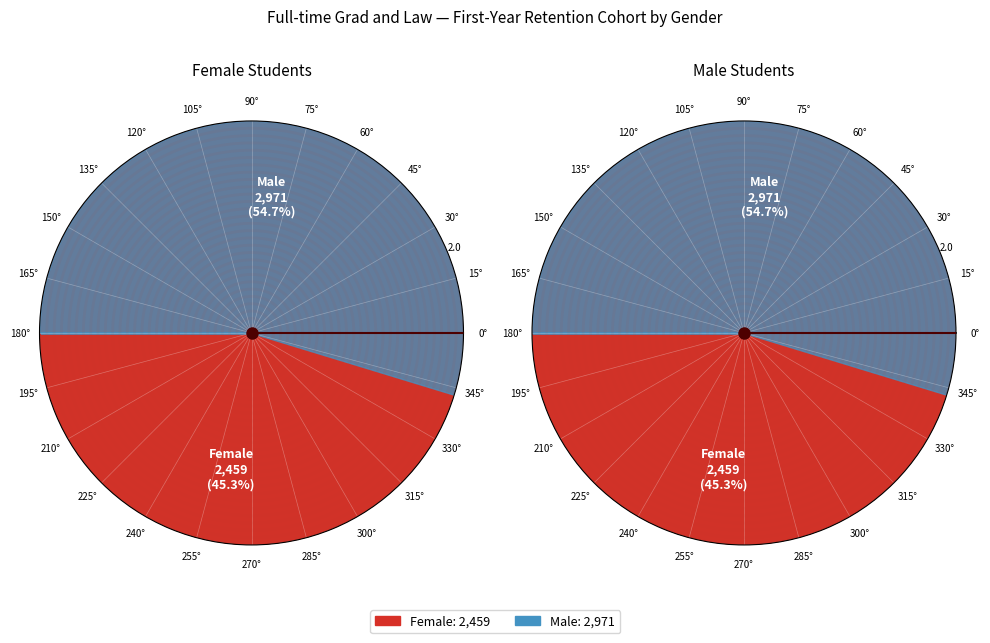

How many segments does this pie chart have?

2